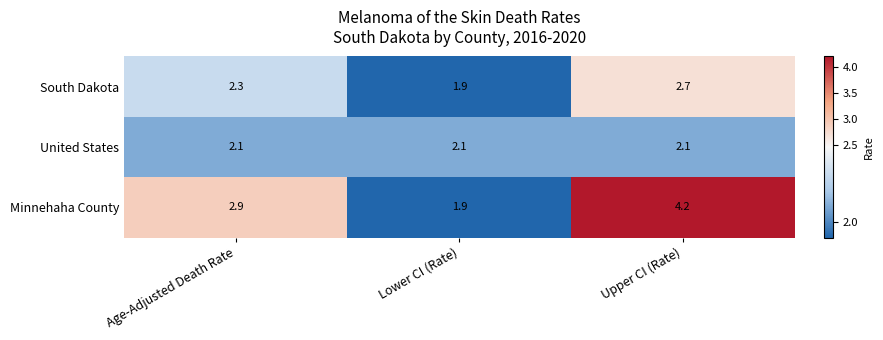

At which category is the sum across all series the highest?

Upper CI (Rate)